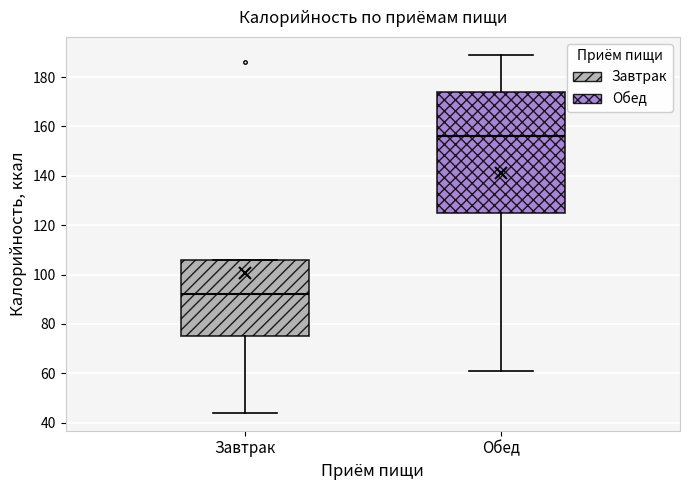

Which box has the highest median line?

Обед